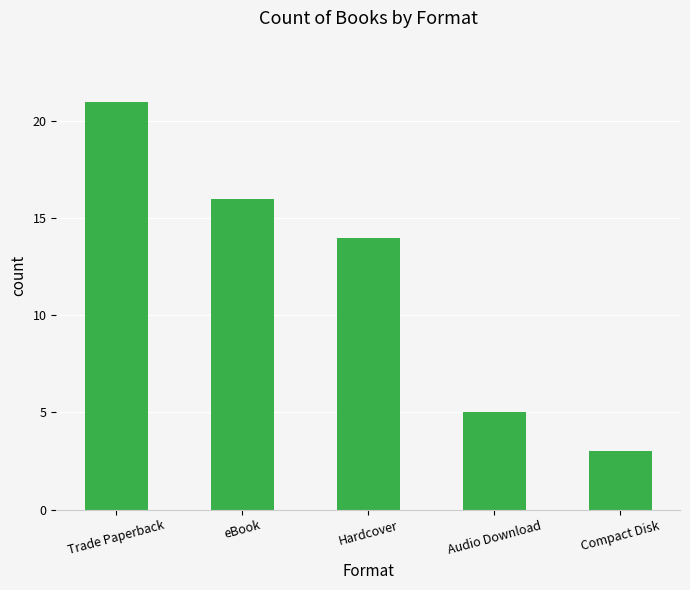

Count the number of categories in the chart.

5